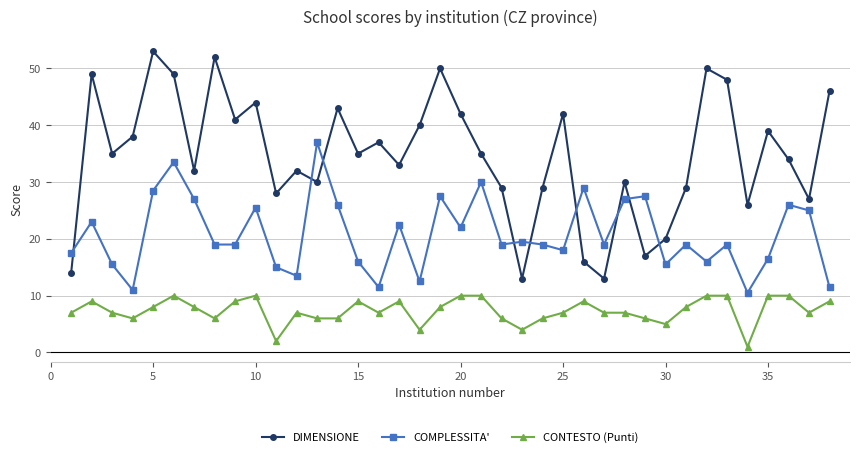

At how many categories does at least one series exceed 21?

34